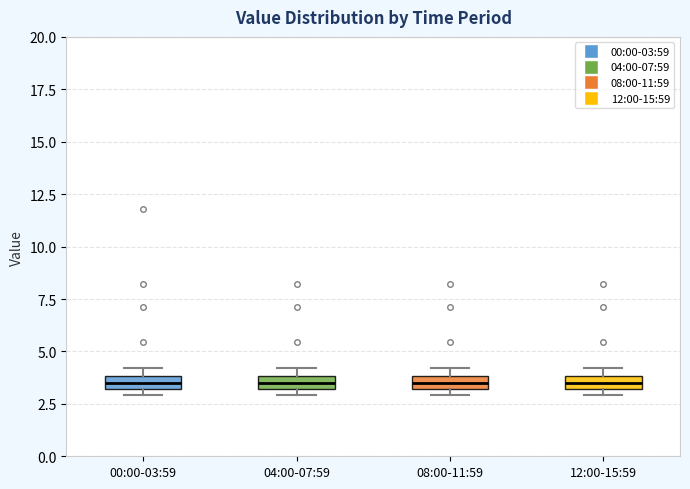

Where is the lower edge of the box for 00:00-03:59 on the y-axis? The values are not printed on the chart, so give them approximately, as read against the axis.

3.0